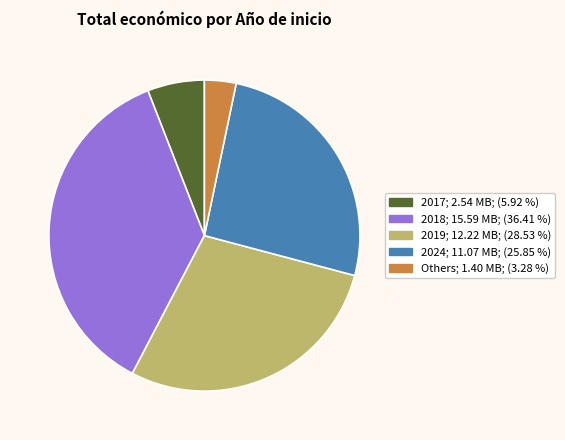

Is there a majority slice in this chart?

No